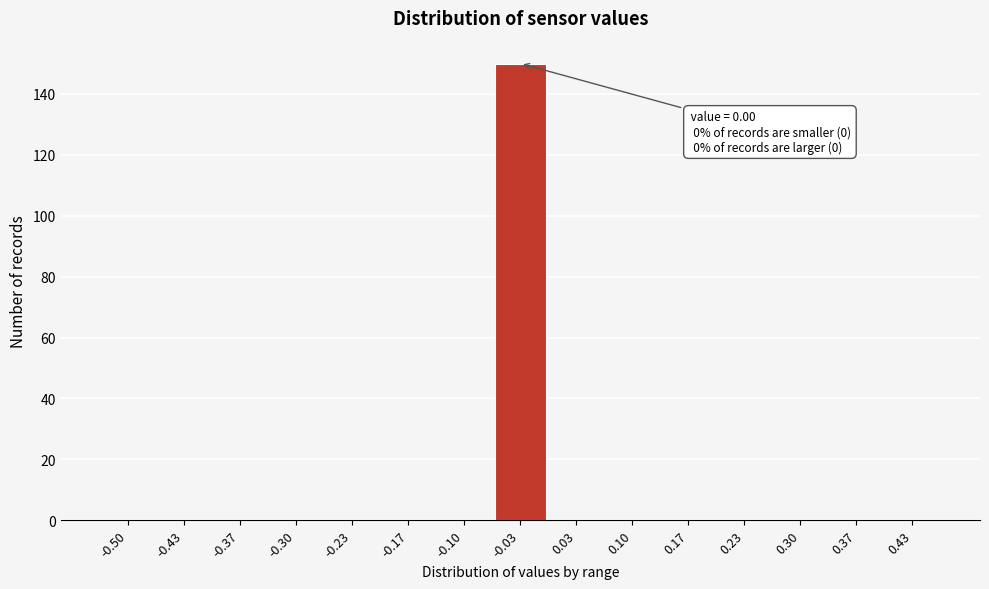

Reading left to right, extract all data points from this chart.

-0.50=0	-0.43=0	-0.37=0	-0.30=0	-0.23=0	-0.17=0	-0.10=0	-0.03=150	0.03=0	0.10=0	0.17=0	0.23=0	0.30=0	0.37=0	0.43=0